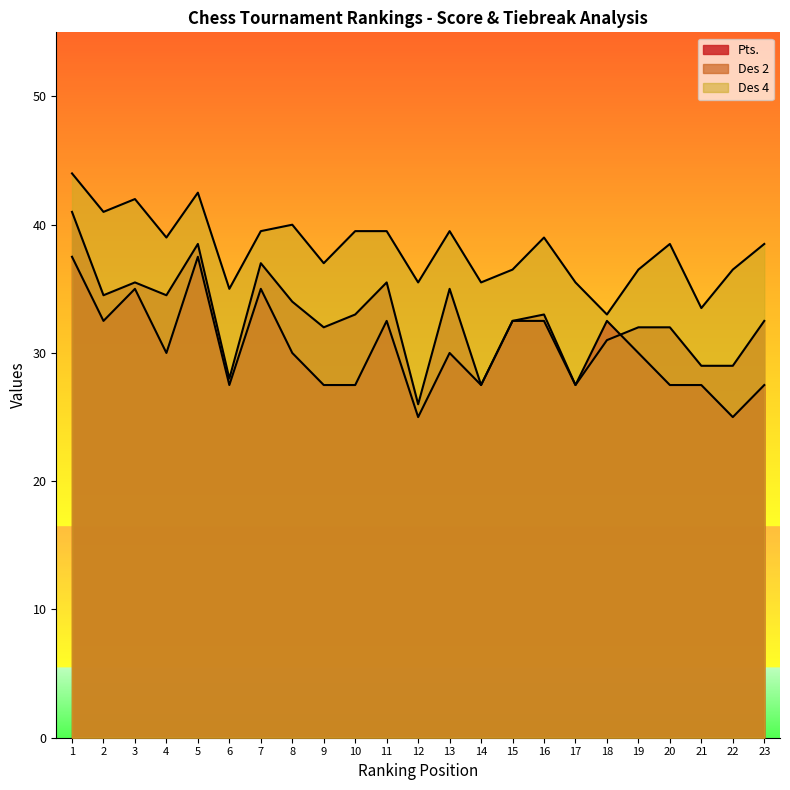

What is the greatest value displayed?

44.0